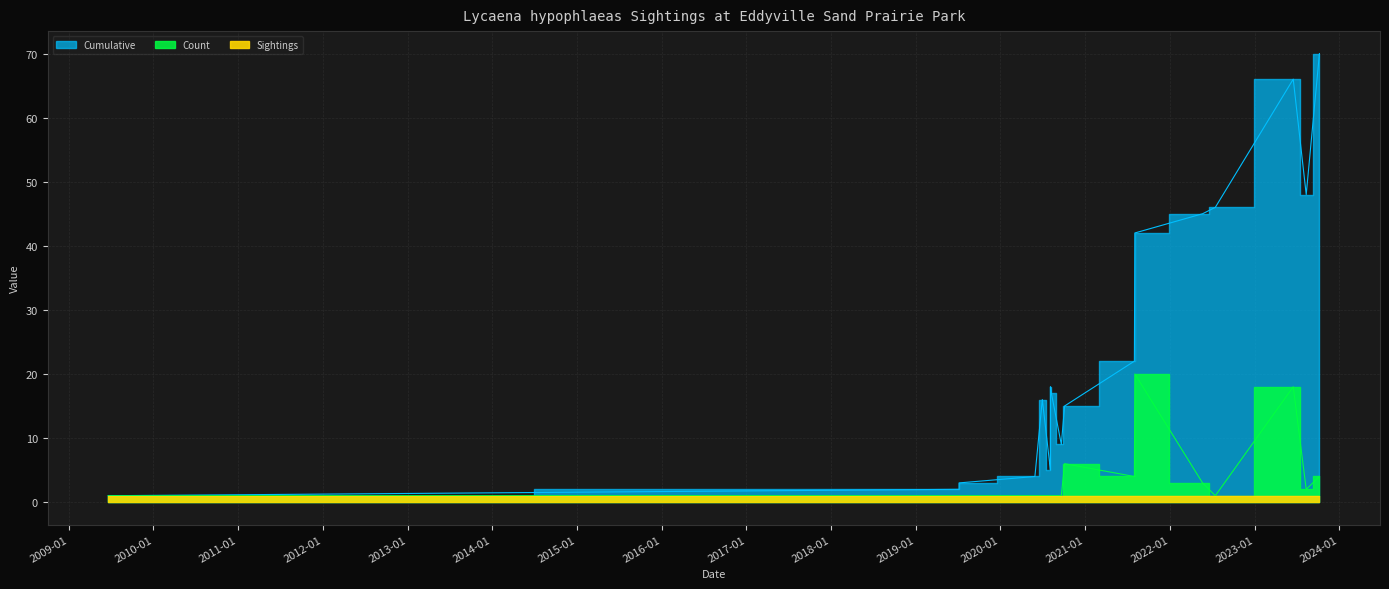

What is the value of the Cumulative point at the 11th from the left?

16